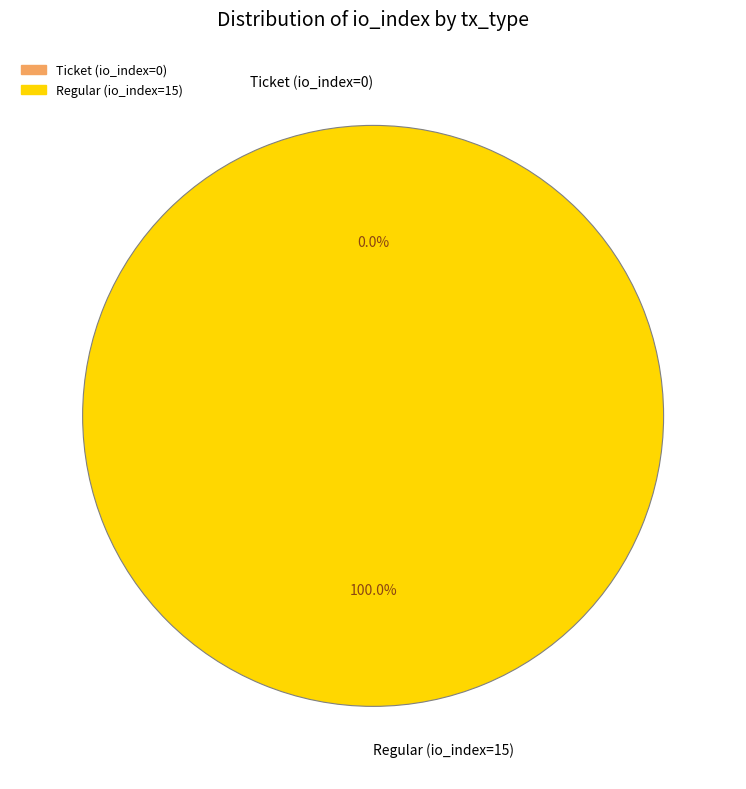

Combined, what portion of the pie is Ticket (io_index=0) and Regular (io_index=15)?

100.0%